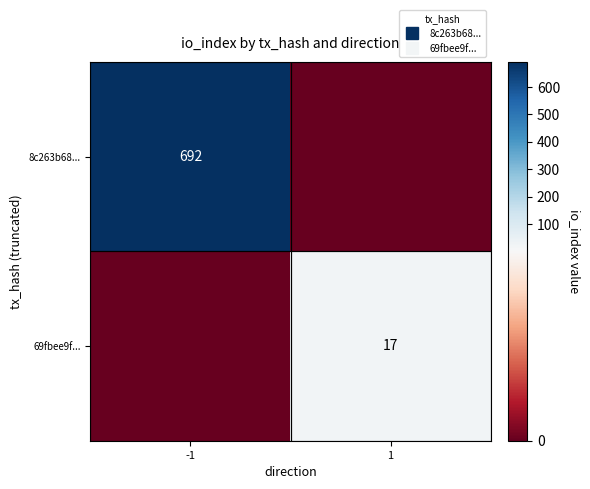

Is it true that 69fbee9f... equals 17 at 1?

True